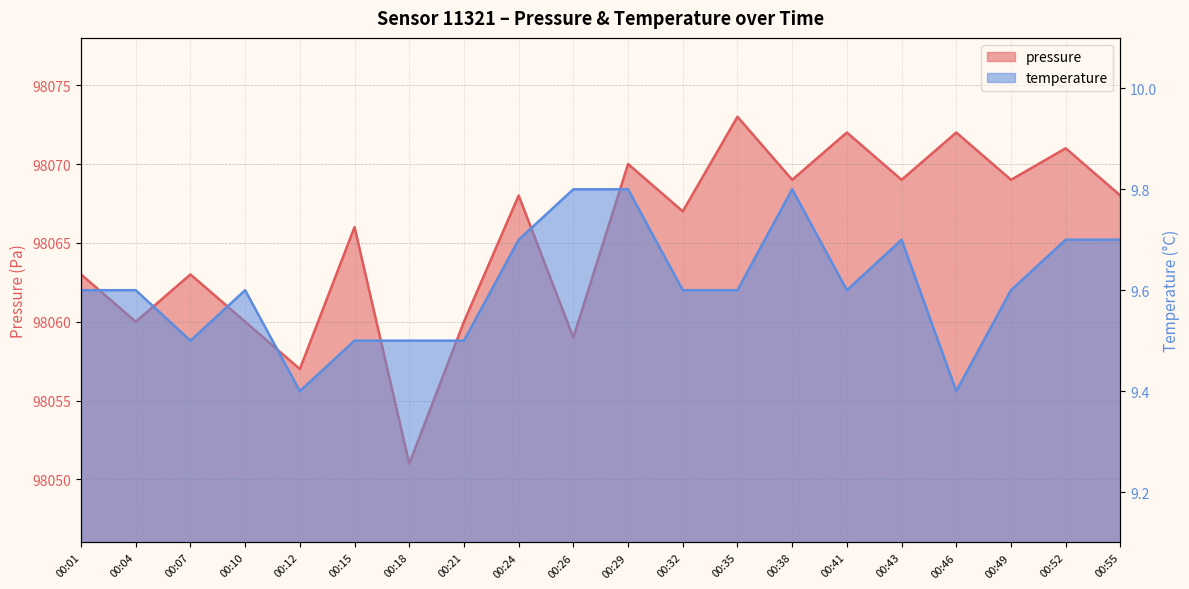

Between 00:10 and 00:12, which series saw the biggest shift?

pressure